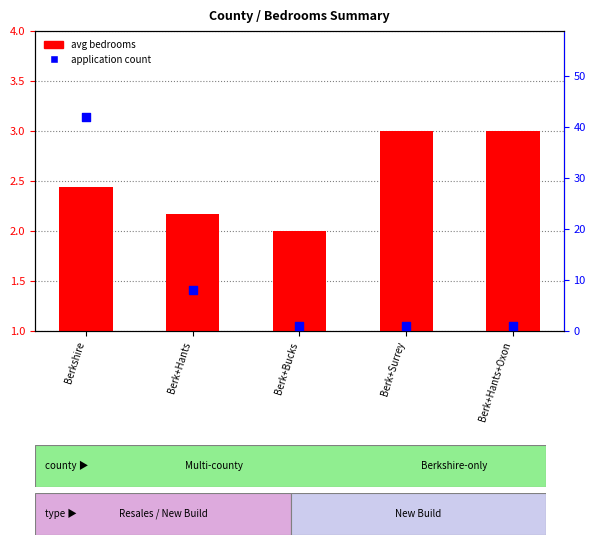

What is the total value across all series at Berk+Hants+Oxon?

4.0